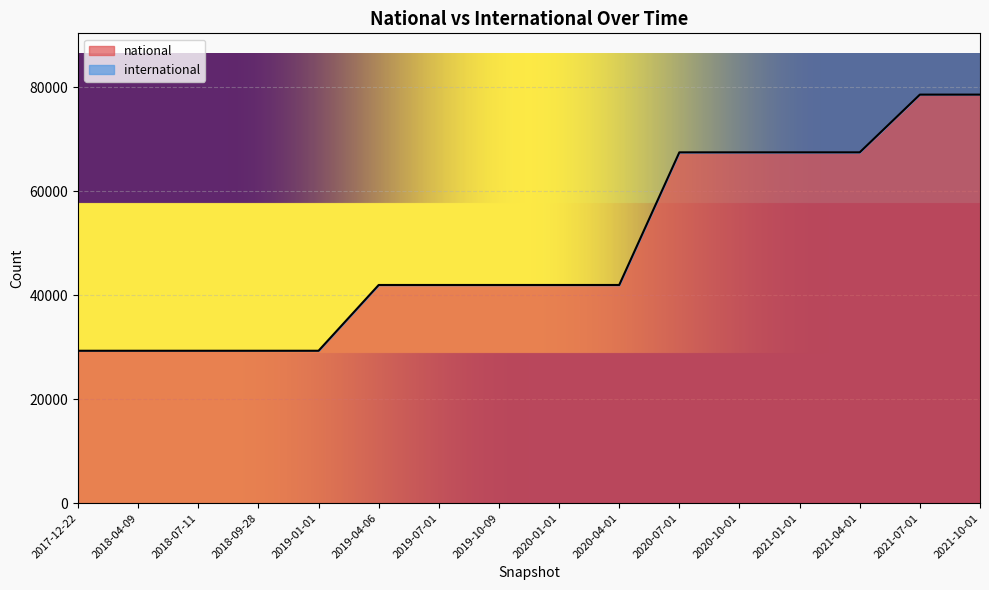

Read the value at 2021-10-01, to the nearest 50.

78600